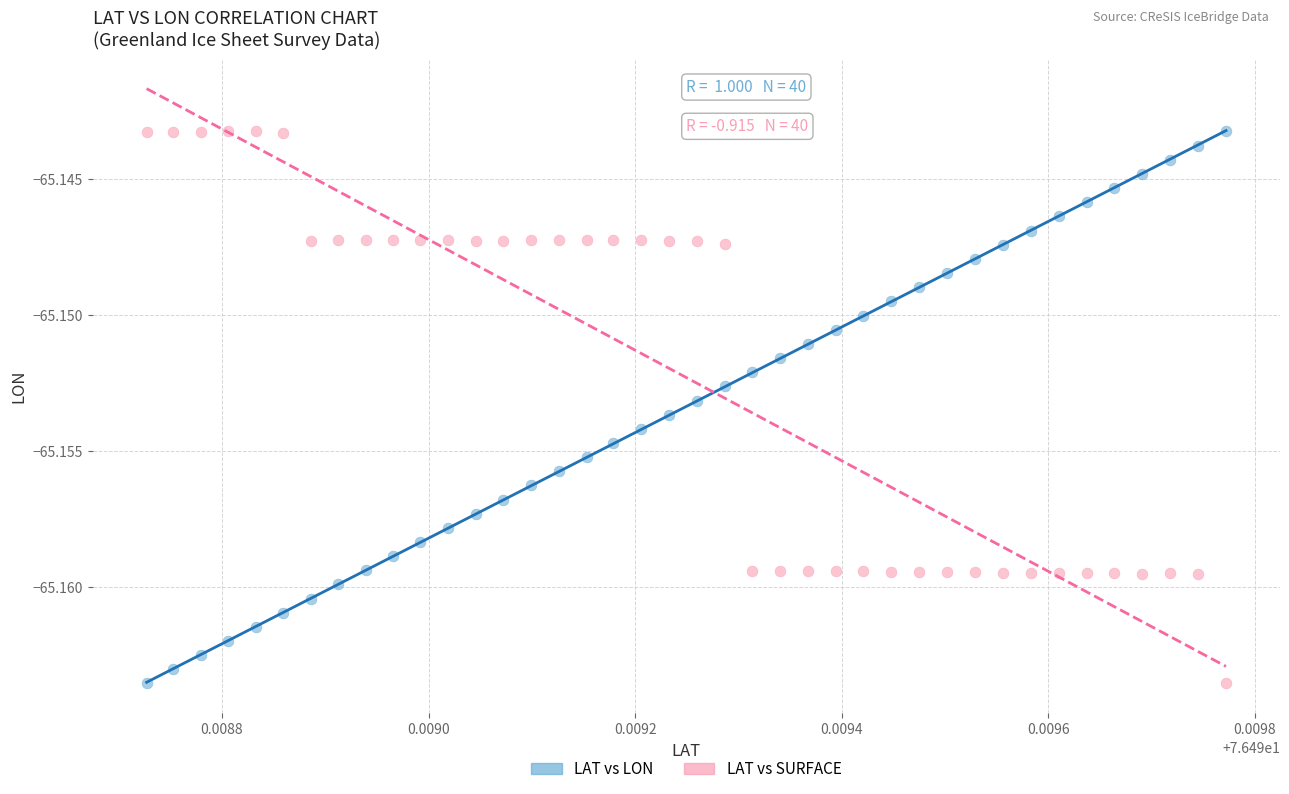

How many data points are displayed?

80